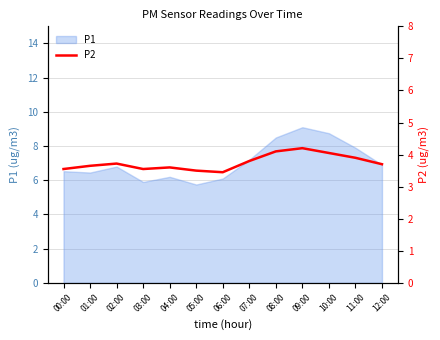

Approximately how many times larger is the value at 07:00 compared to 05:00?

1.1